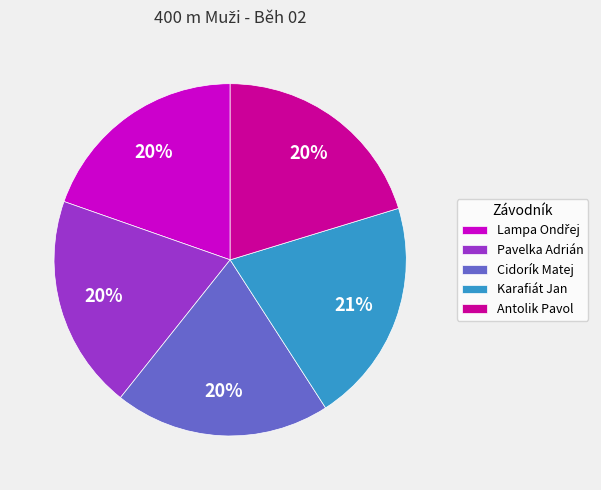

Is there any slice that represents more than half of the pie?

No